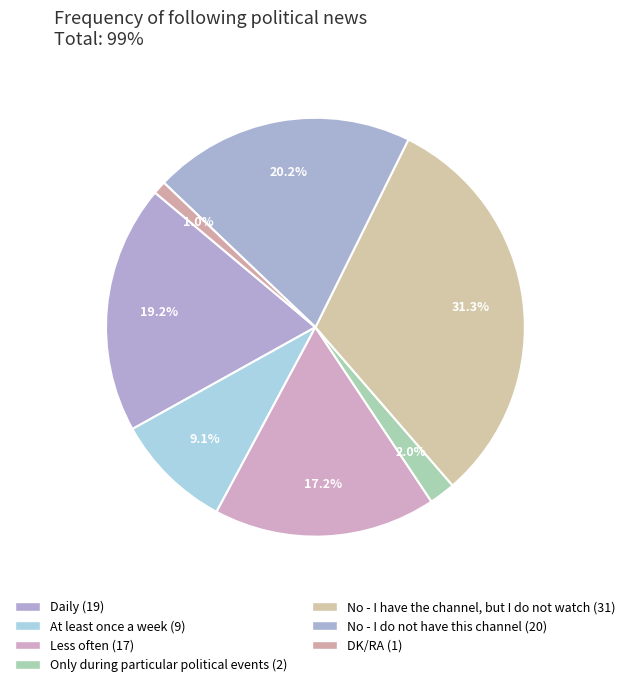

Rank the categories by value from highest to lowest.

No - I have the channel, but I do not watch, No - I do not have this channel, Daily, Less often, At least once a week, Only during particular political events, DK/RA